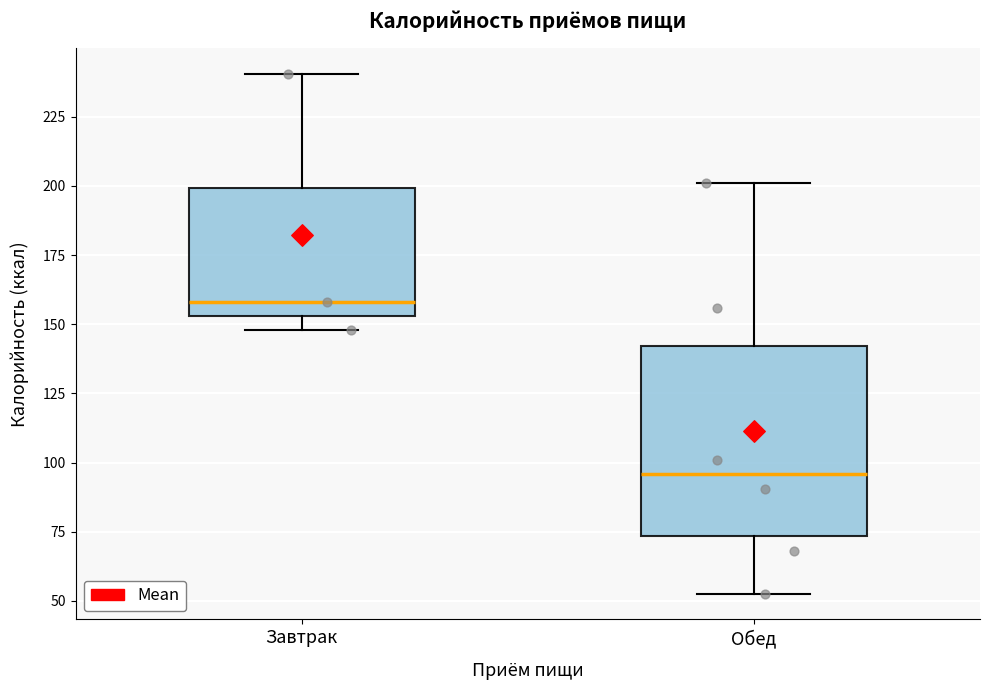

Comparing the boxes themselves (not the whiskers), which one is the tallest?

Обед